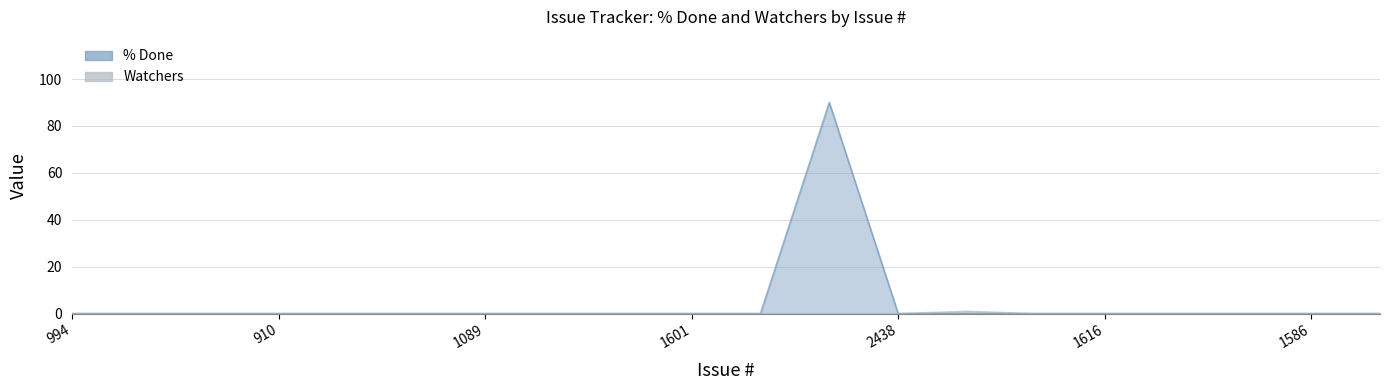

The value of % Done at 1083 is -60. True or false?

False